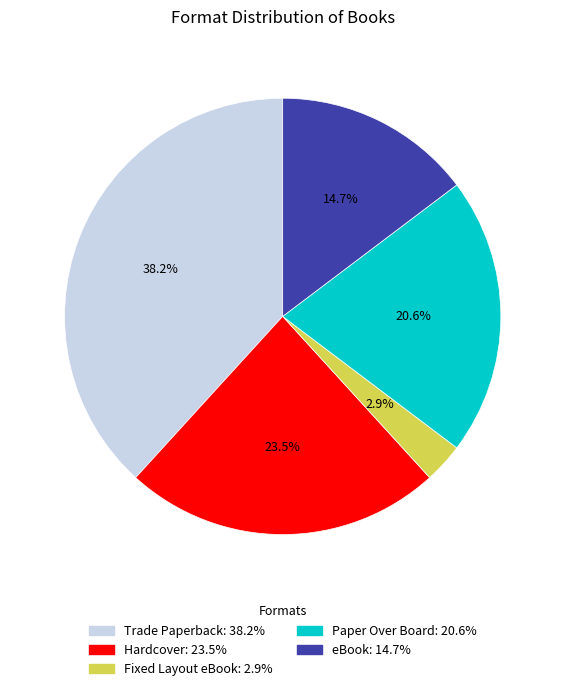

What percentage is the Trade Paperback slice, to the nearest percent?

38%